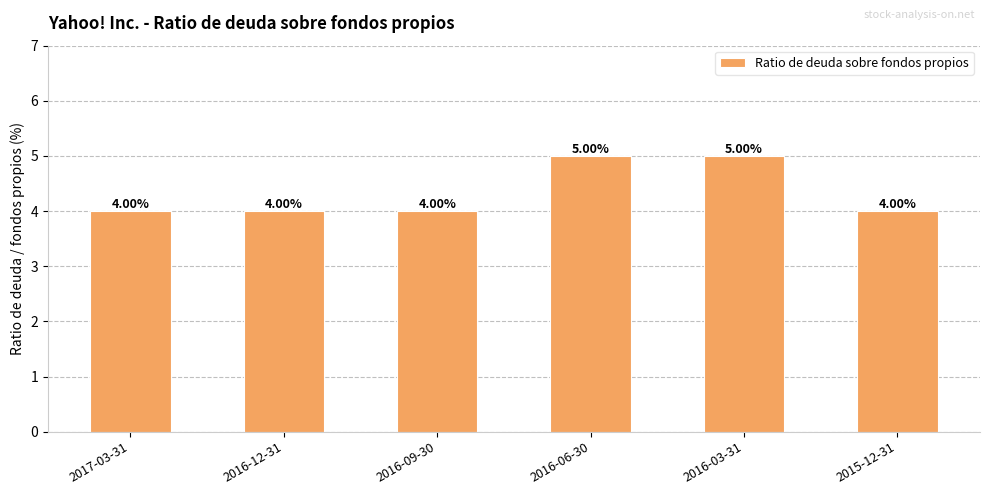

Between 2016-06-30 and 2016-12-31, which is larger?

2016-06-30